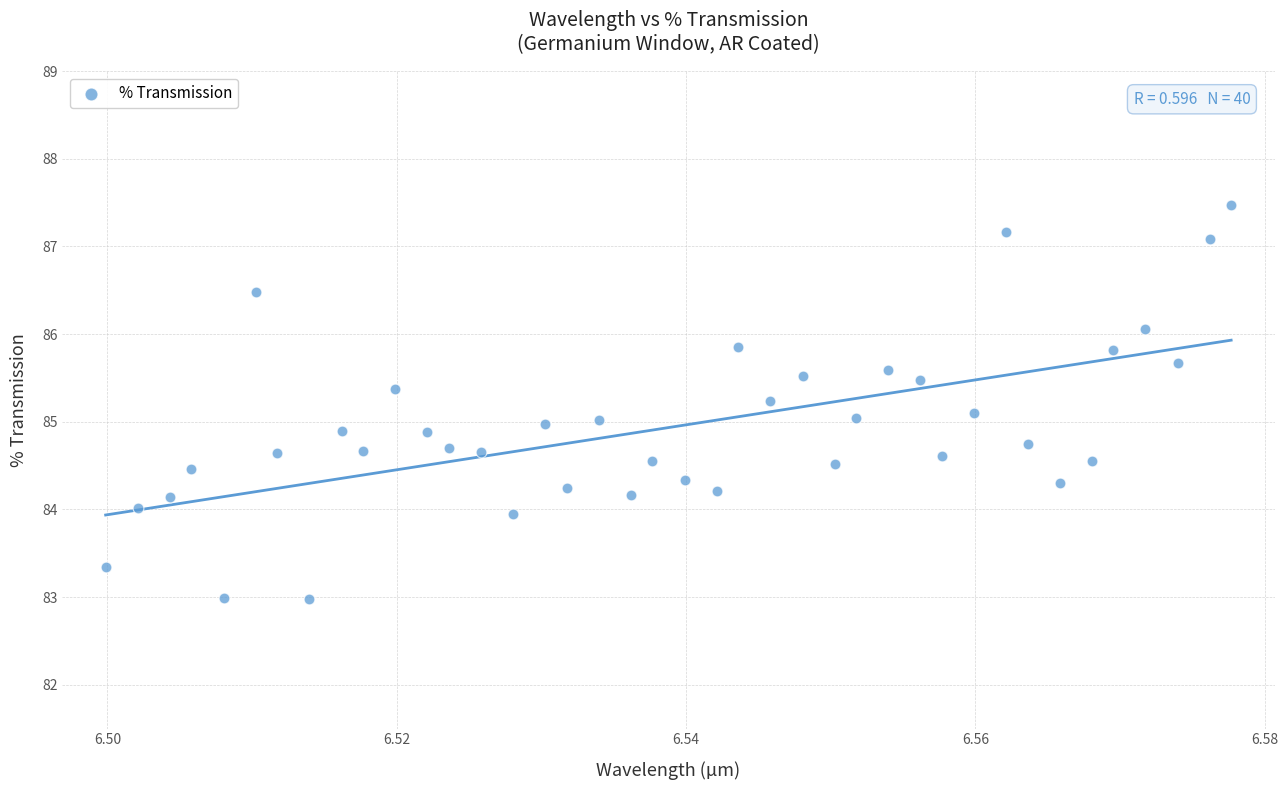

What is the range of Y values (max minus min)?

4.5